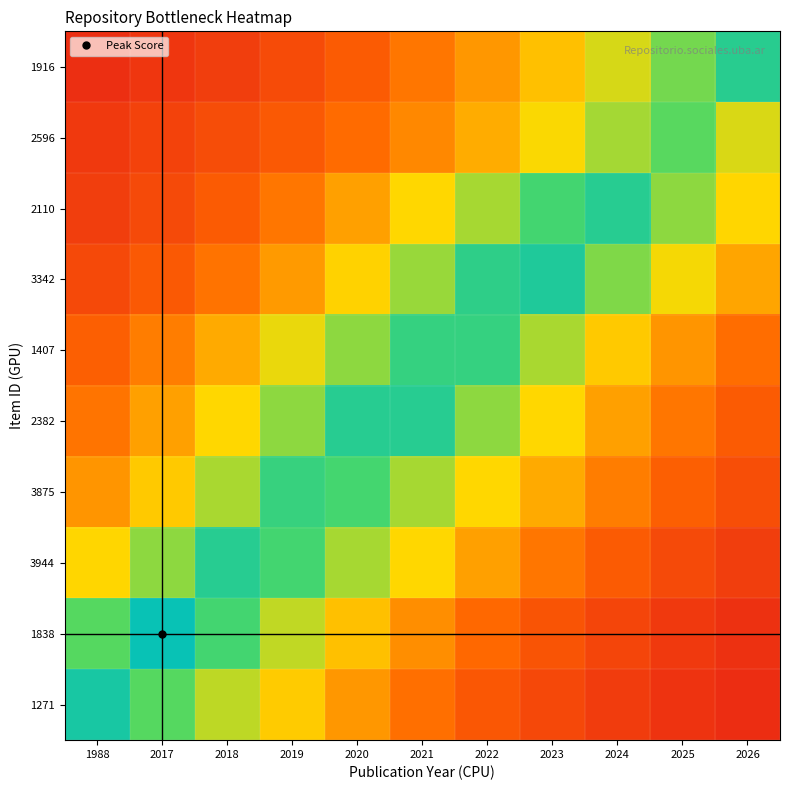

What is the smallest value displayed?

0.1